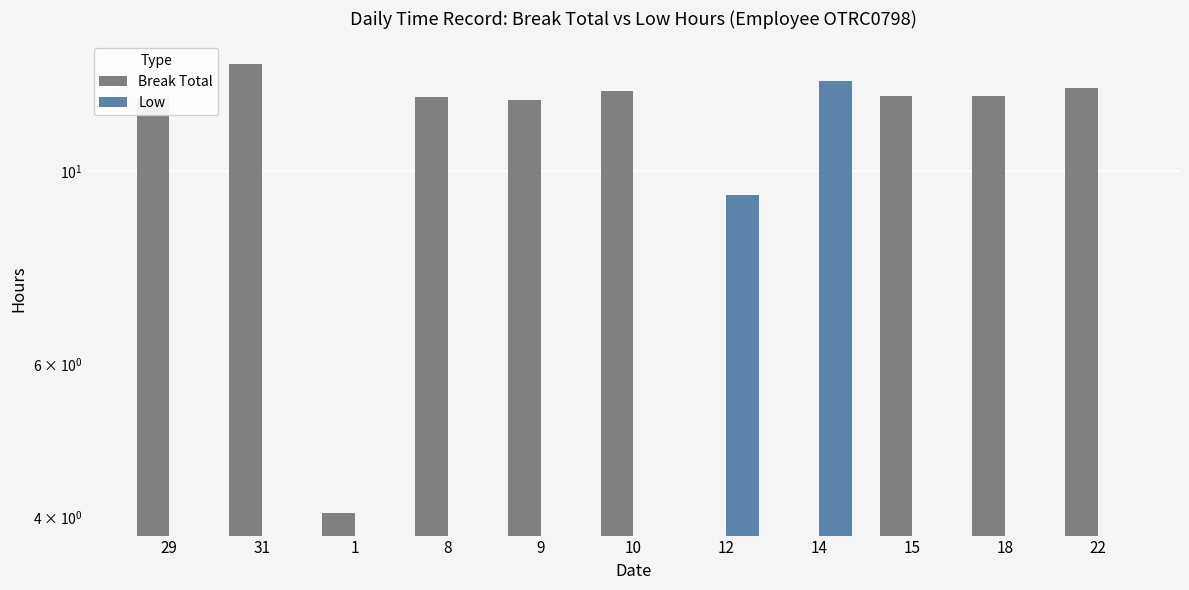

What is the sum of the Break Total values at 8 and 18?

24.4